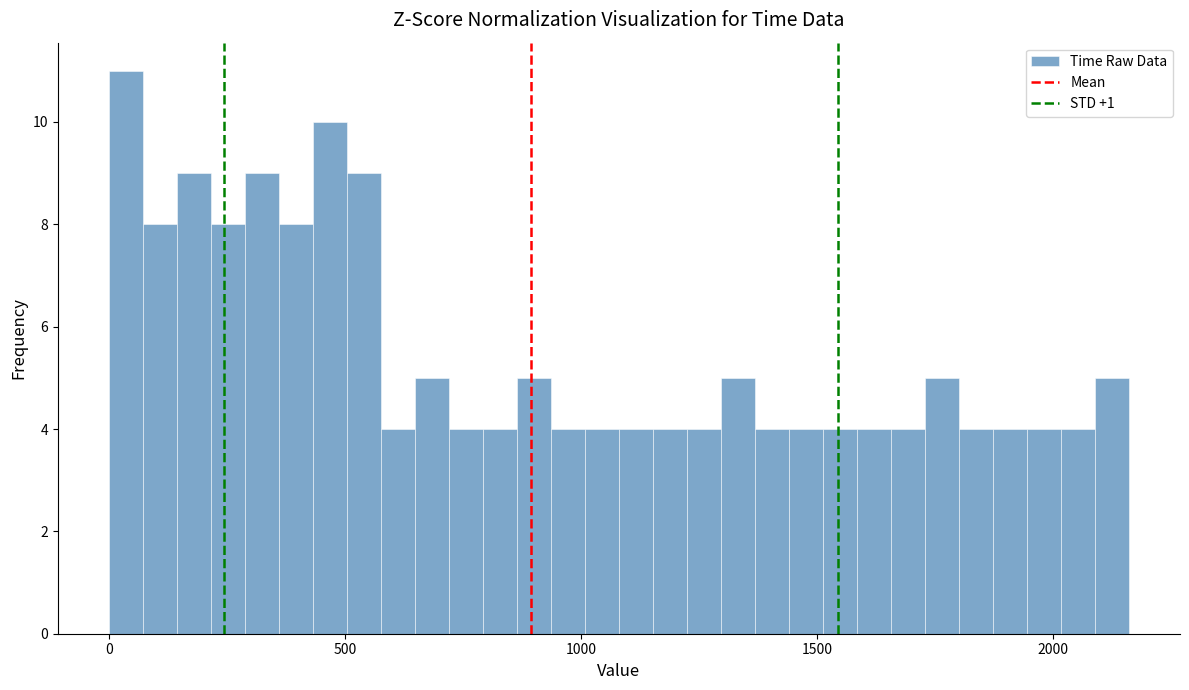

Read against the x-axis, roughly where is the centre of the tallest bar?

50